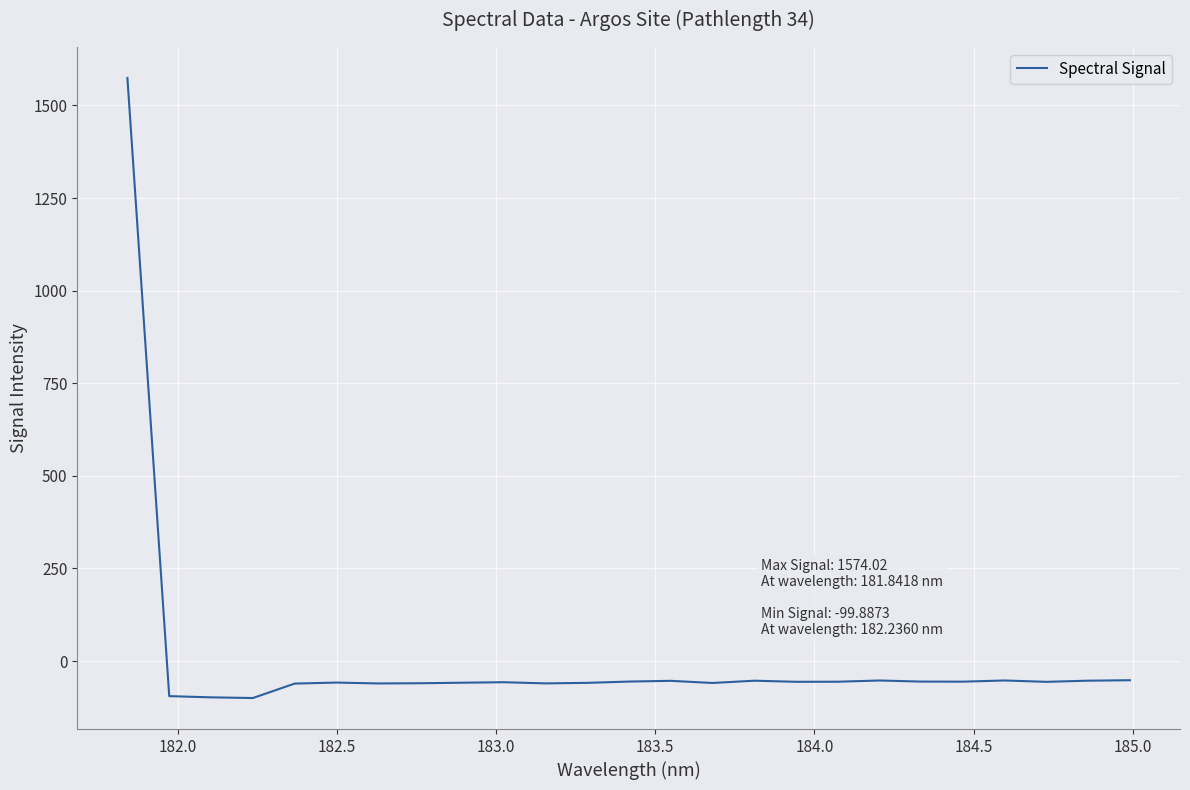

What is the greatest value displayed?

1574.0